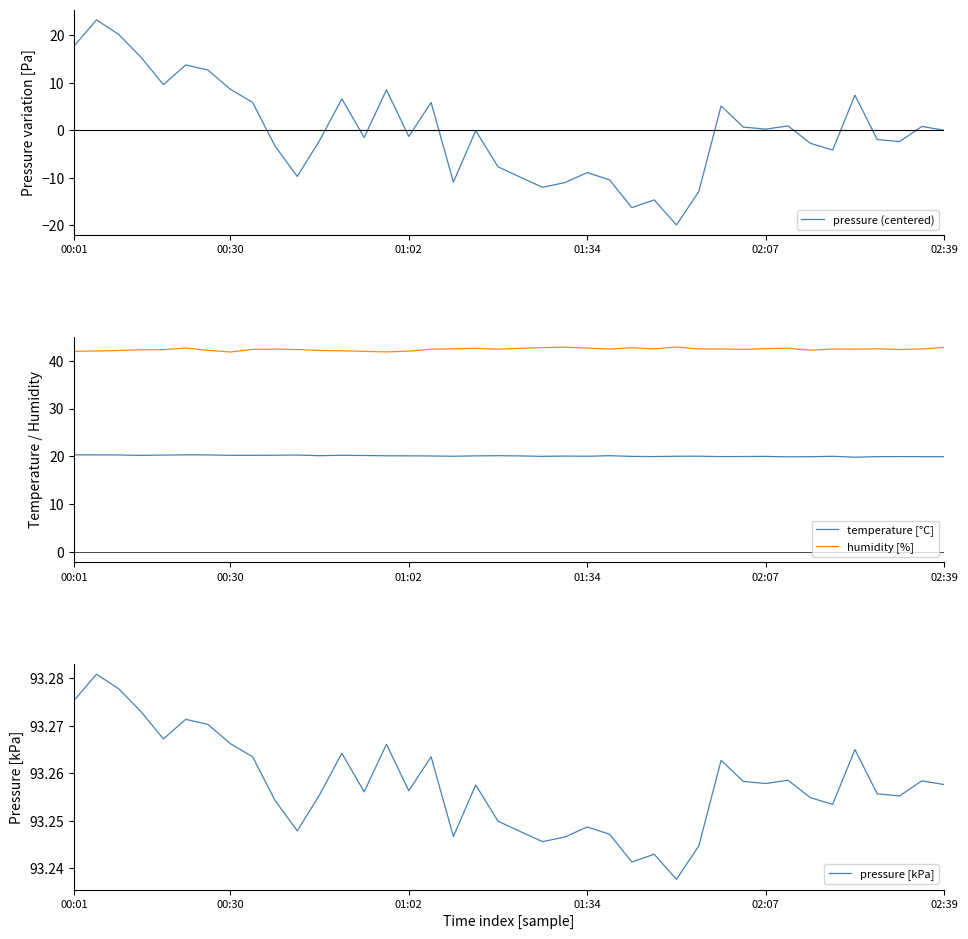

Rank the series by their average value, from highest to lowest.

pressure [kPa], humidity [%], temperature [°C], pressure (centered)